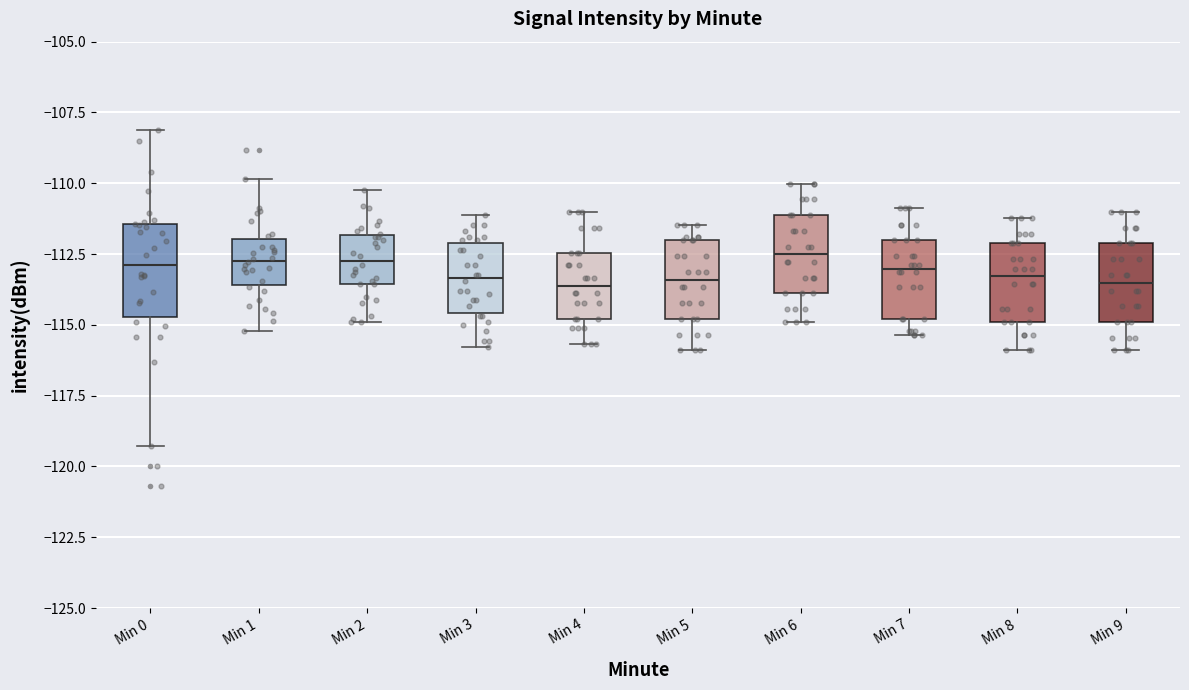

Reading left to right, read every box against the y-axis: the position of its median line, the range the box covers, and the ends of its whiskers. The values are not printed on the chart, so give them approximately, as read against the axis.

Min 0: median -113.0, box -114.5 to -111.5, whiskers -119.5 to -108.0
Min 1: median -112.5, box -113.5 to -112.0, whiskers -115.0 to -110.0
Min 2: median -112.5, box -113.5 to -112.0, whiskers -115.0 to -110.0
Min 3: median -113.5, box -114.5 to -112.0, whiskers -116.0 to -111.0
Min 4: median -113.5, box -115.0 to -112.5, whiskers -115.5 to -111.0
Min 5: median -113.5, box -115.0 to -112.0, whiskers -116.0 to -111.5
Min 6: median -112.5, box -114.0 to -111.0, whiskers -115.0 to -110.0
Min 7: median -113.0, box -115.0 to -112.0, whiskers -115.5 to -111.0
Min 8: median -113.5, box -115.0 to -112.0, whiskers -116.0 to -111.0
Min 9: median -113.5, box -115.0 to -112.0, whiskers -116.0 to -111.0